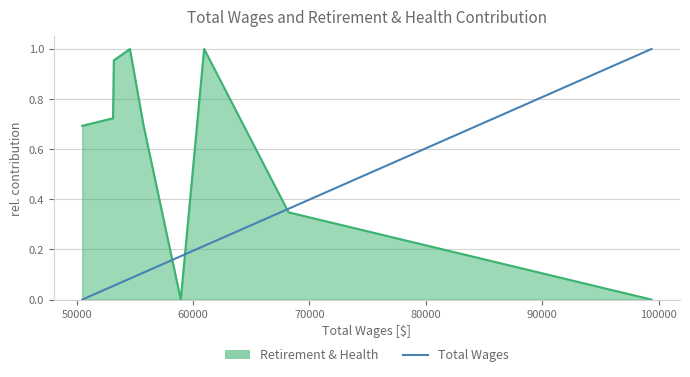

How many lines are shown in the chart?

2